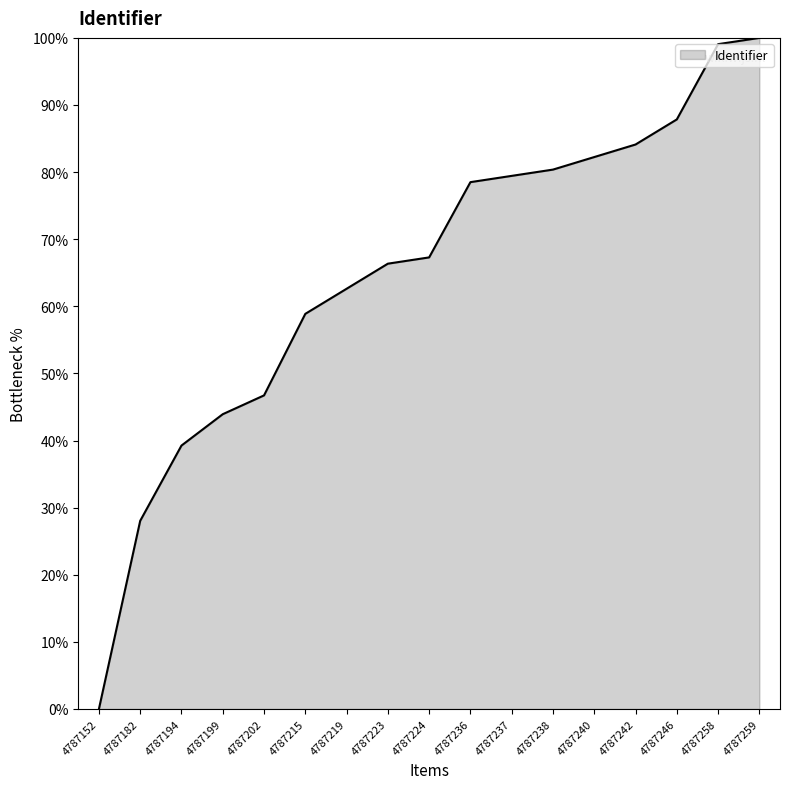

What is the difference between the maximum and second lowest values?

72.0